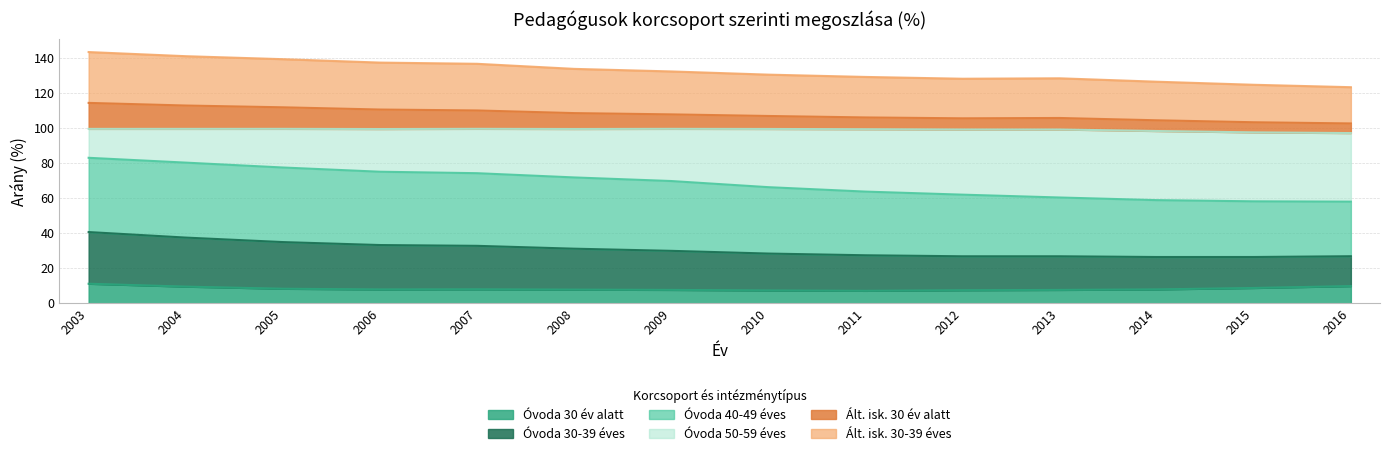

Count the number of categories in the chart.

14